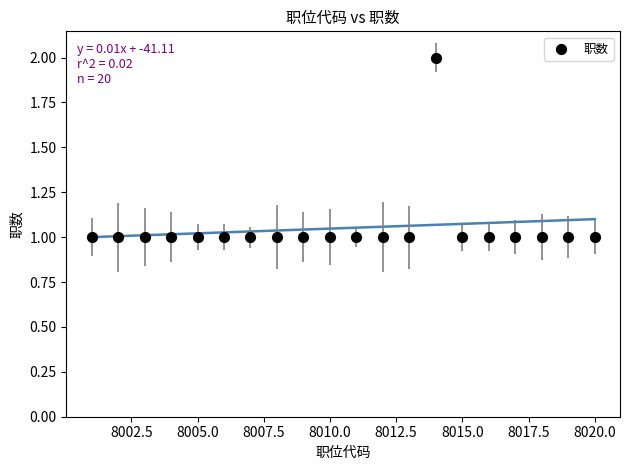

What is the range of X values (max minus min)?

19